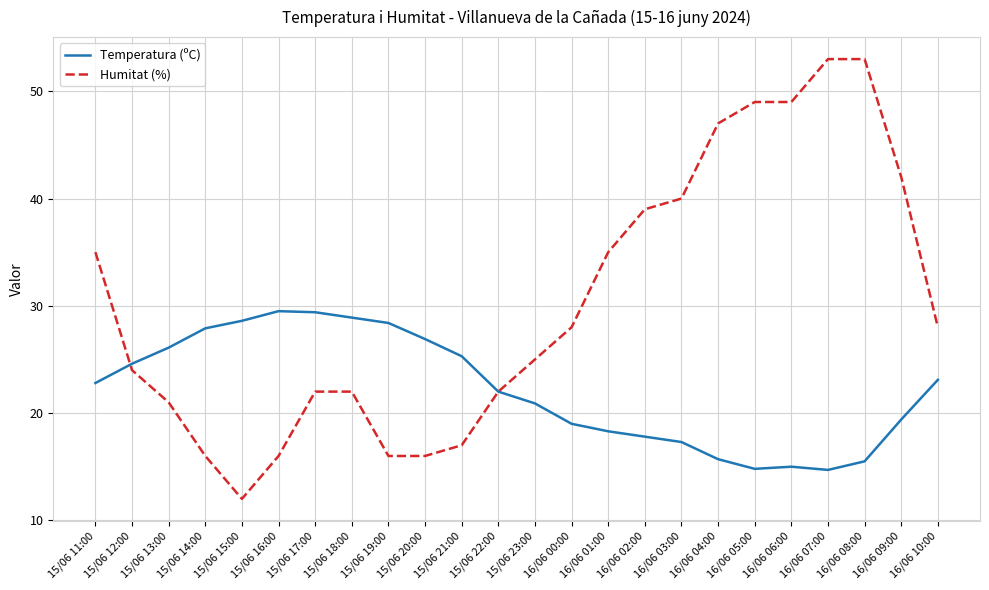

What is the total value across all series at 16/06 10:00?

51.1